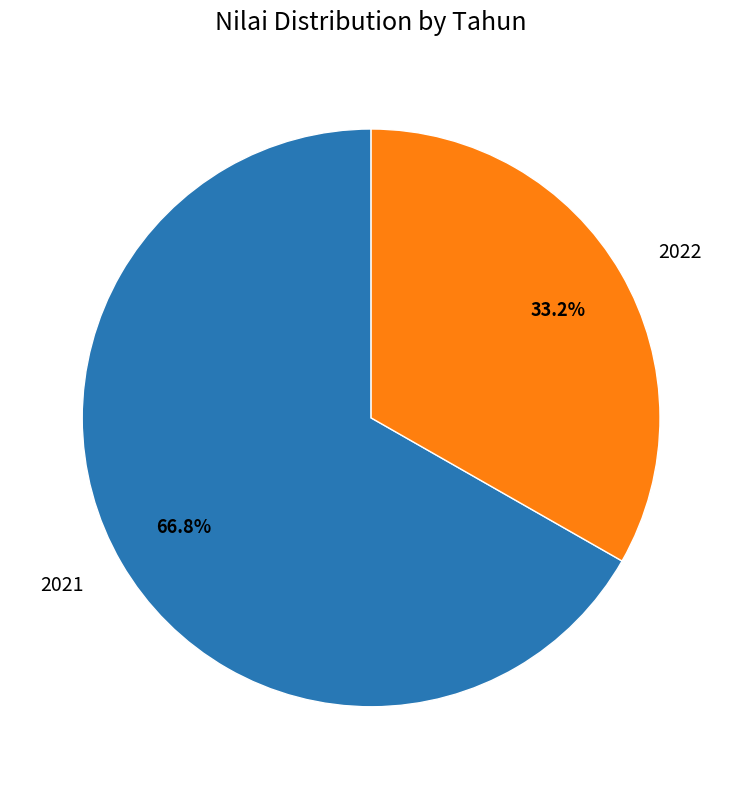

What is the total percentage of 2021 and 2022?

100.0%